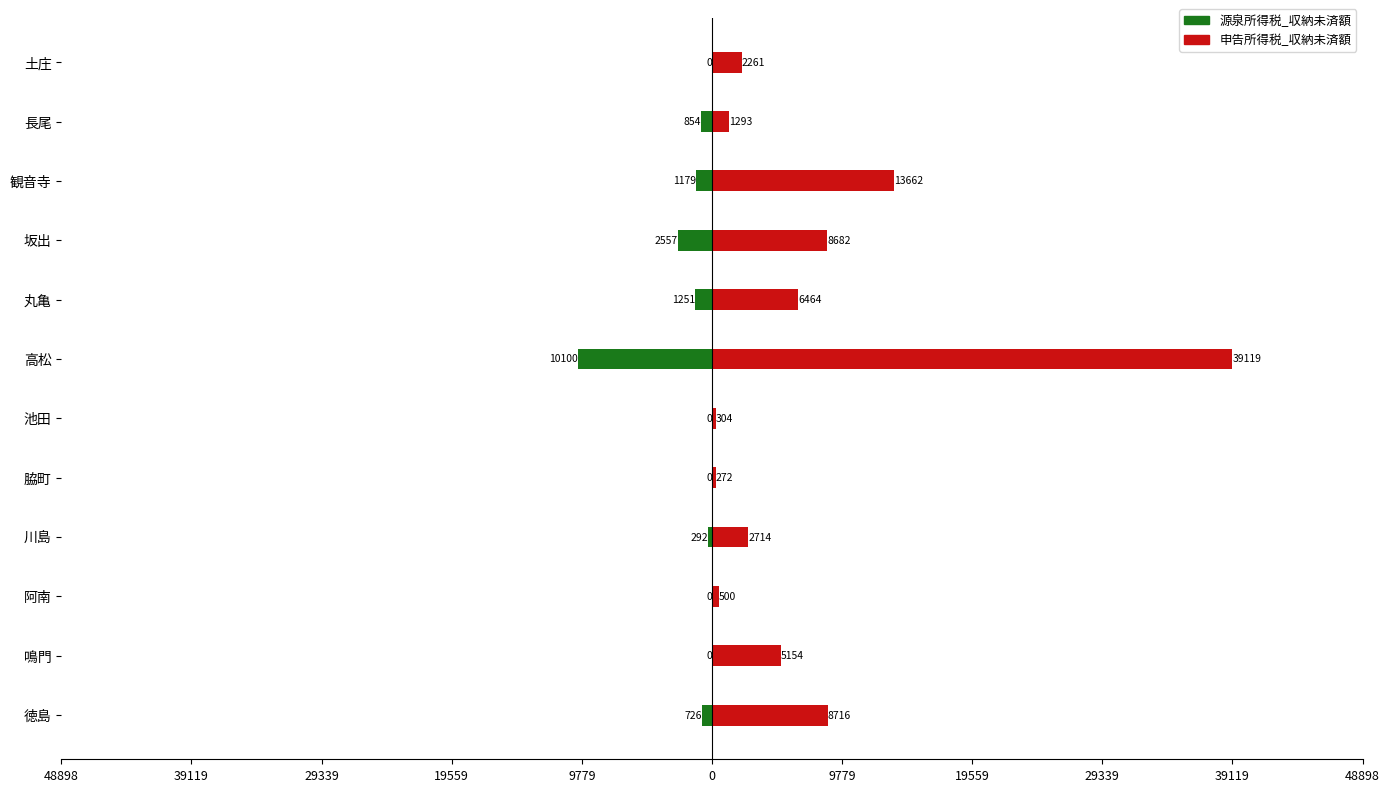

Reading left to right, transcribe all the data shown in this chart.

源泉所得税_収納未済額: -726	0	0	-292	0	0	-10100	-1251	-2557	-1179	-854	0
申告所得税_収納未済額: 8716	5154	500	2714	272	304	39119	6464	8682	13662	1293	2261